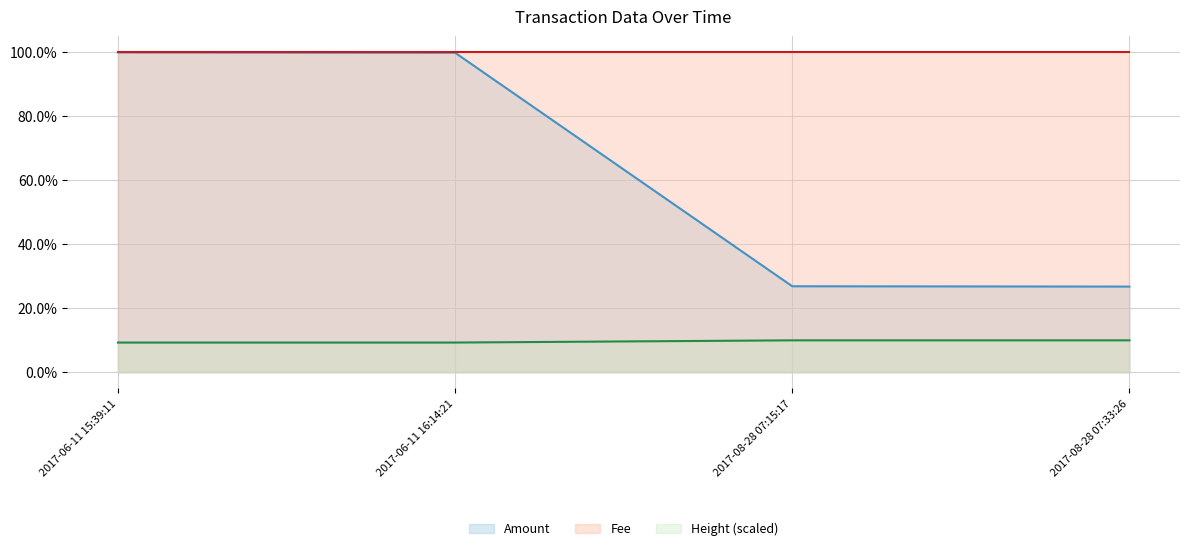

What is the sum of all Amount values?

253.6